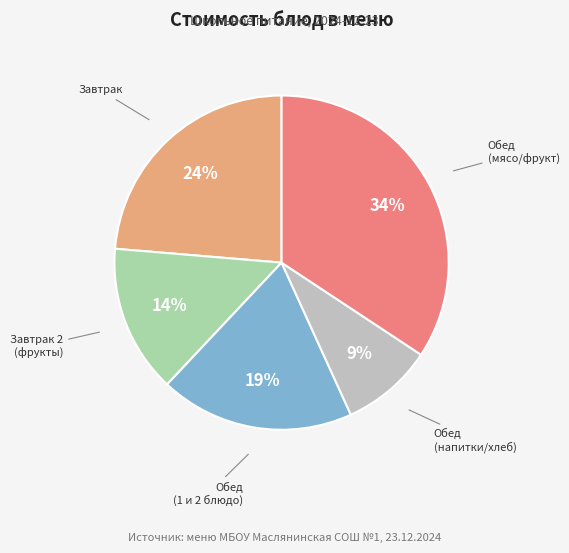

Count the number of slices in the pie.

5